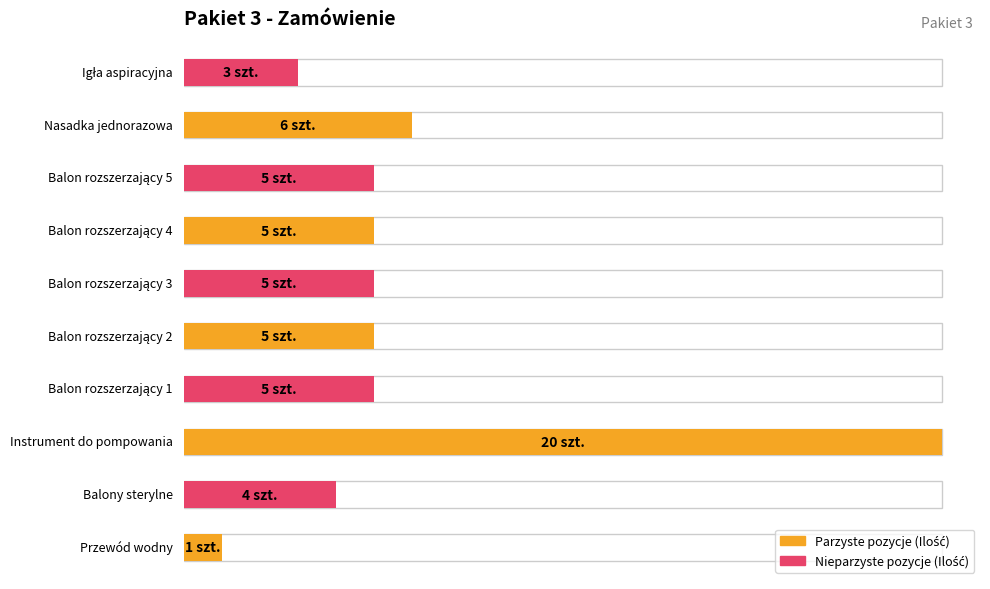

Approximately how many times larger is the value at Balon rozszerzający 4 compared to Balon rozszerzający 5?

1.0